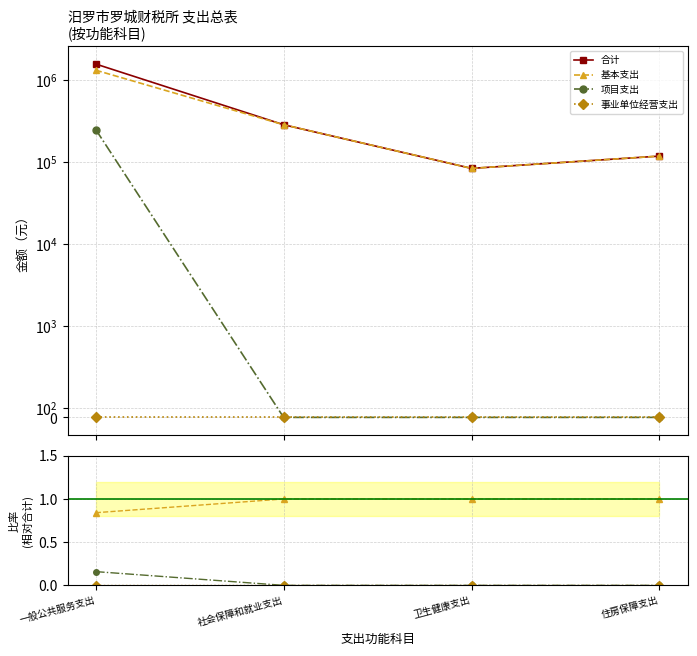

What is the label of the 2nd point from the right?

卫生健康支出